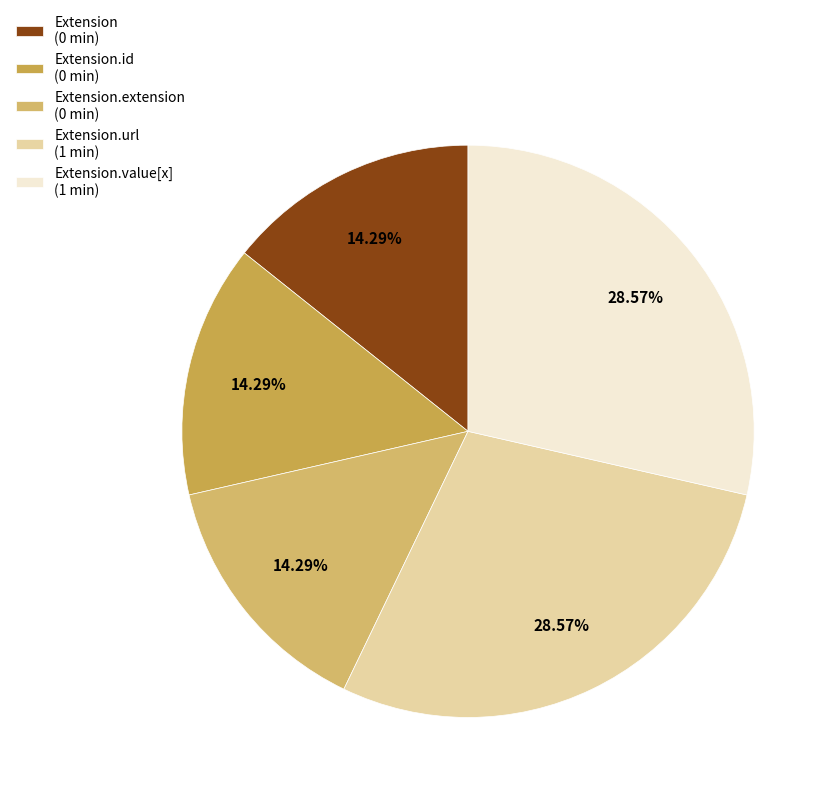

Rank the categories by value from lowest to highest.

Extension, Extension.id, Extension.extension, Extension.url, Extension.value[x]